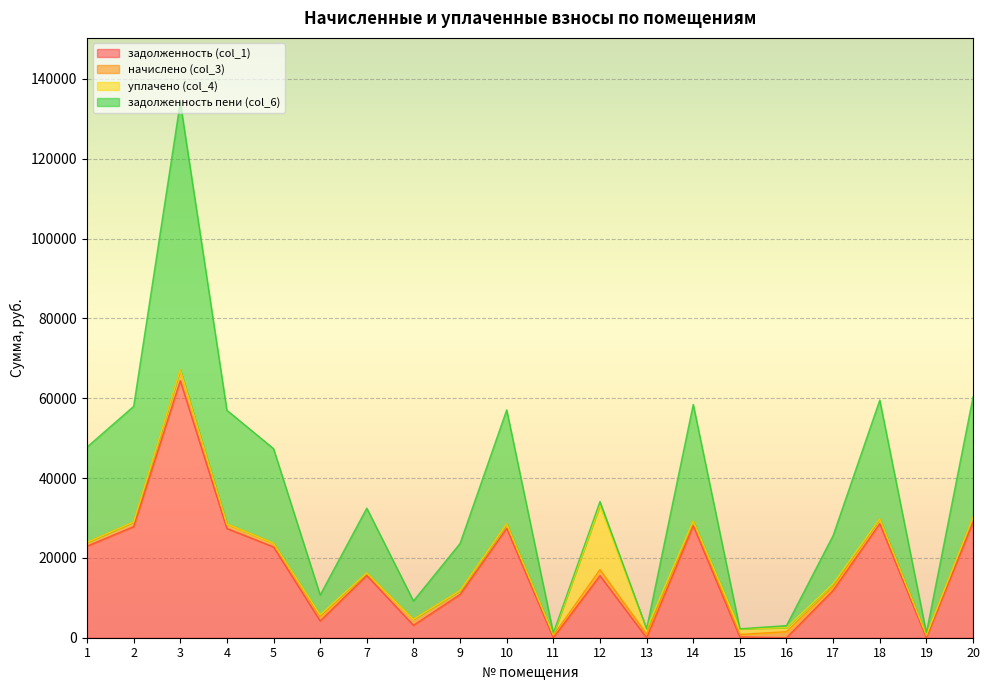

Reading left to right, what are all the values shown in this chart?

задолженность (col_1): 22931.9	27829.1	64411.9	27358.2	22743.5	4204.2	15586.2	3111.3	10833.6	27405.1	0.1	15545.8	0.0	28064.4	202.7	0.0	11839.4	28582.4	0.0	28959.2
начислено (col_3): 949.6	1152.5	2667.4	1133.0	941.9	1146.6	645.5	1493.7	977.0	1134.9	585.0	1513.2	951.6	1162.2	610.4	1517.1	961.4	1183.7	620.1	1199.2
уплачено (col_4): 0.0	0.0	0.0	0.0	0.0	392.0	0.0	0.0	0.0	0.0	195.0	16050.2	1270.0	0.0	1420.3	1011.0	722.0	0.0	0.0	0.0
задолженность пени (col_6): 23881.5	28981.5	67079.3	28491.2	23685.3	4958.8	16231.6	4605.0	11810.6	28540.0	390.1	1008.8	0.0	29226.6	0.0	505.9	12078.7	29766.1	615.4	30158.5